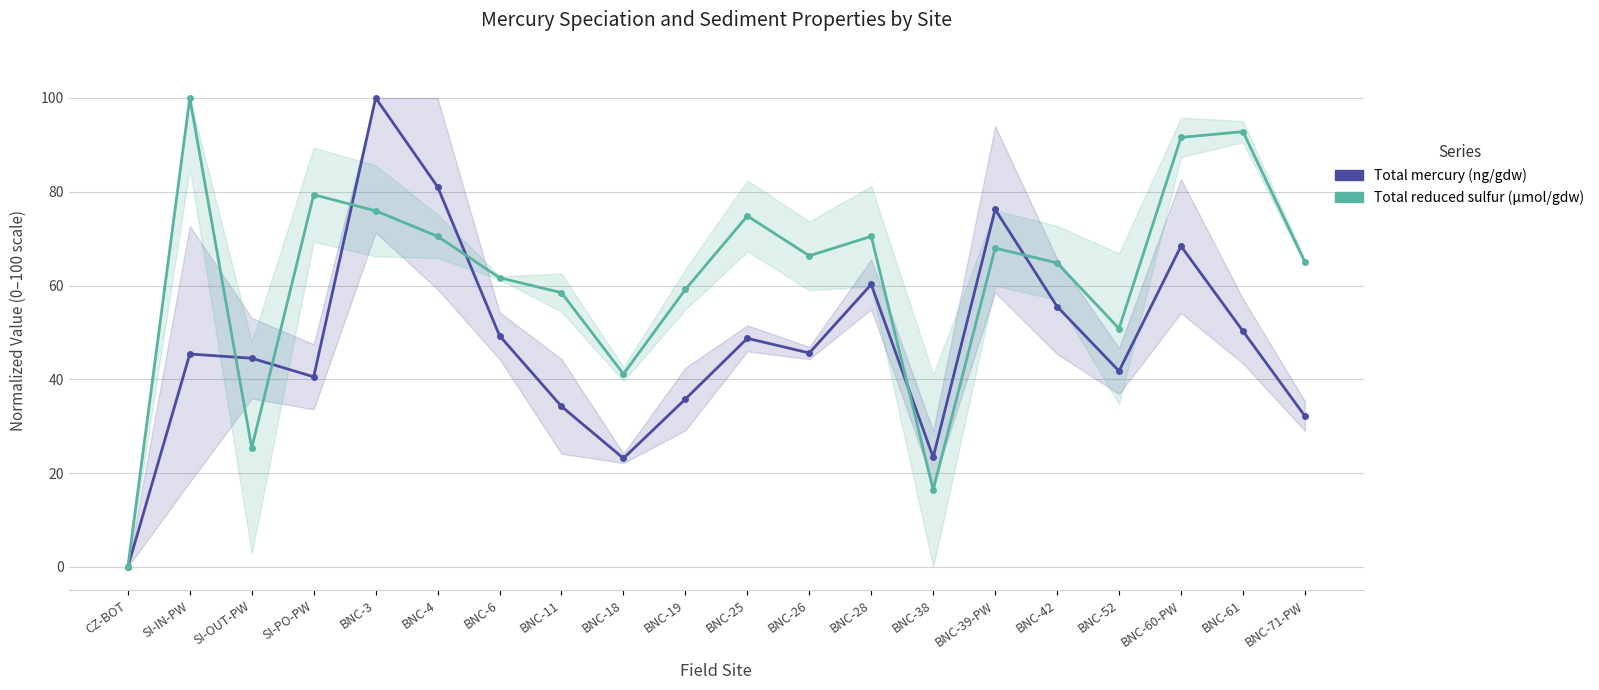

Between which two adjacent categories do Total mercury (ng/gdw) and Total reduced sulfur (µmol/gdw) first intersect?

SI-IN-PW and SI-OUT-PW